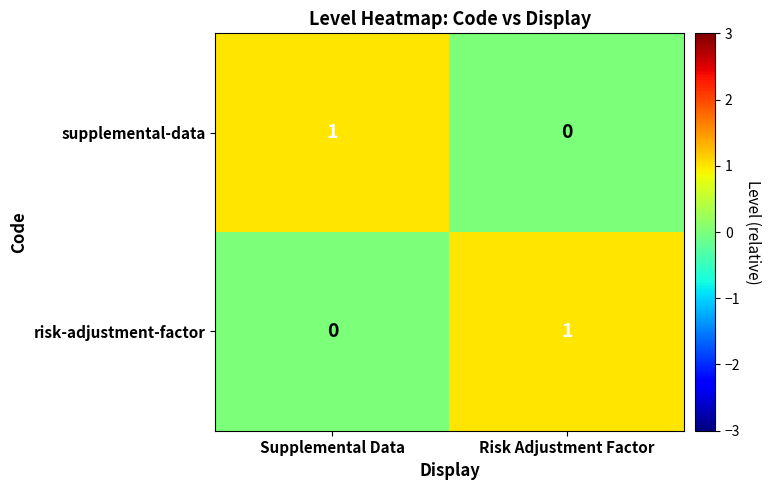

Reading left to right, list all the values displayed in this chart.

supplemental-data: 1	0
risk-adjustment-factor: 0	1